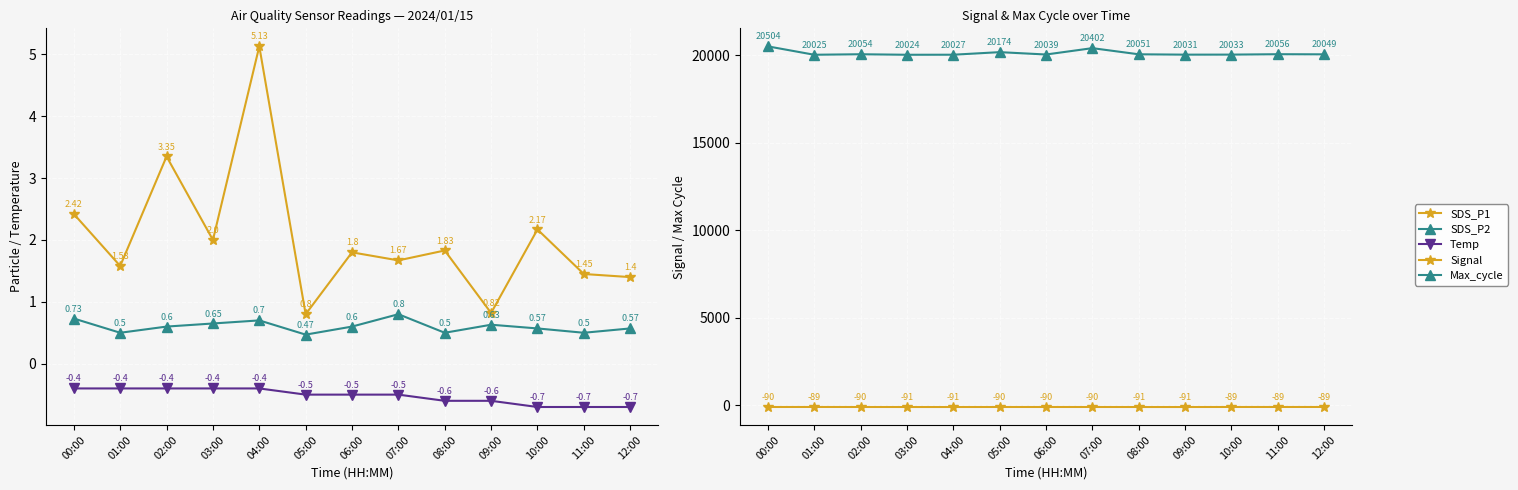

In SDS_P1, how many points are lower than both neighbors (excluding endpoints)?

5